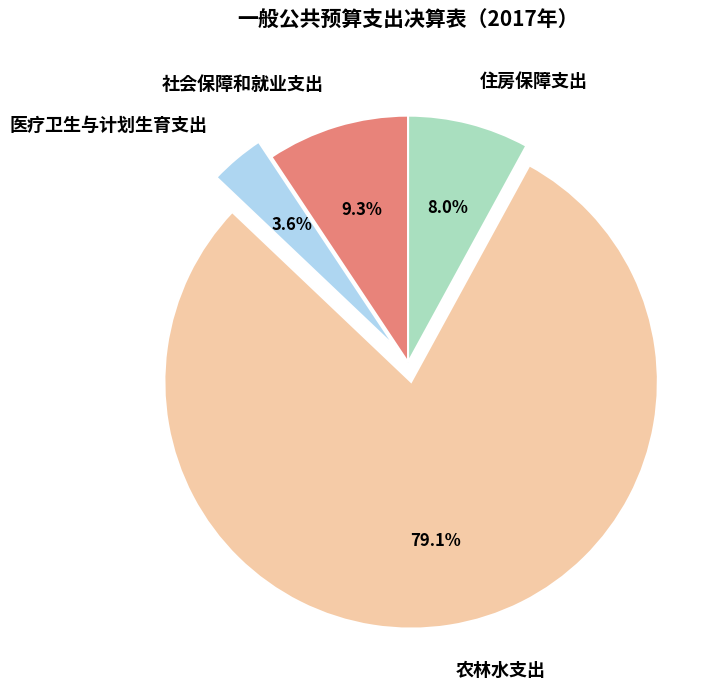

How many slices are in this pie chart?

4